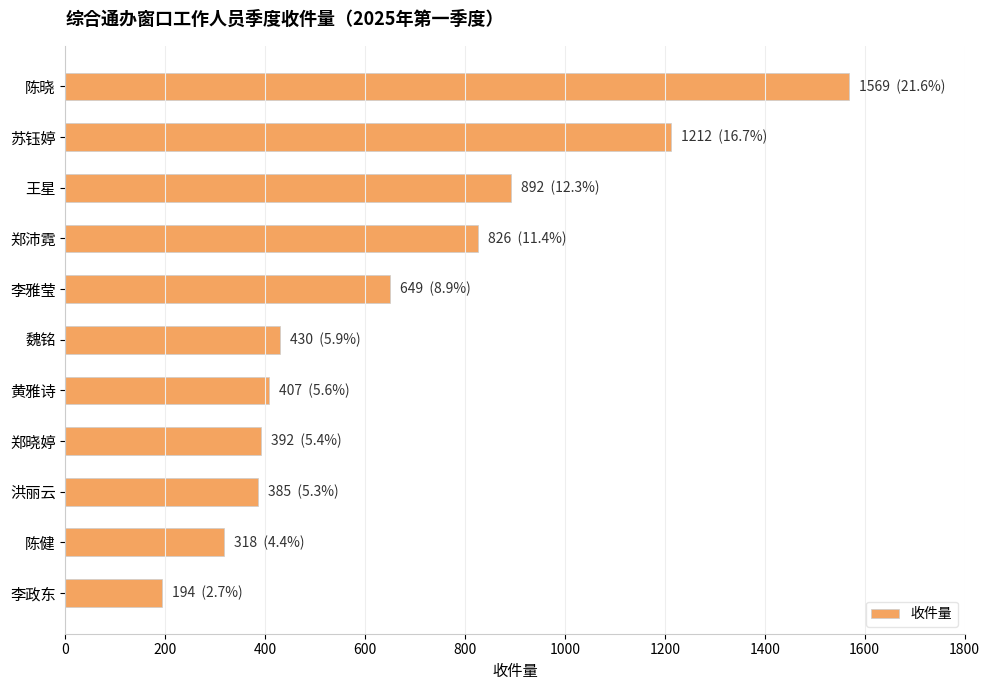

True or false: the data shows 385 at 洪丽云.

True